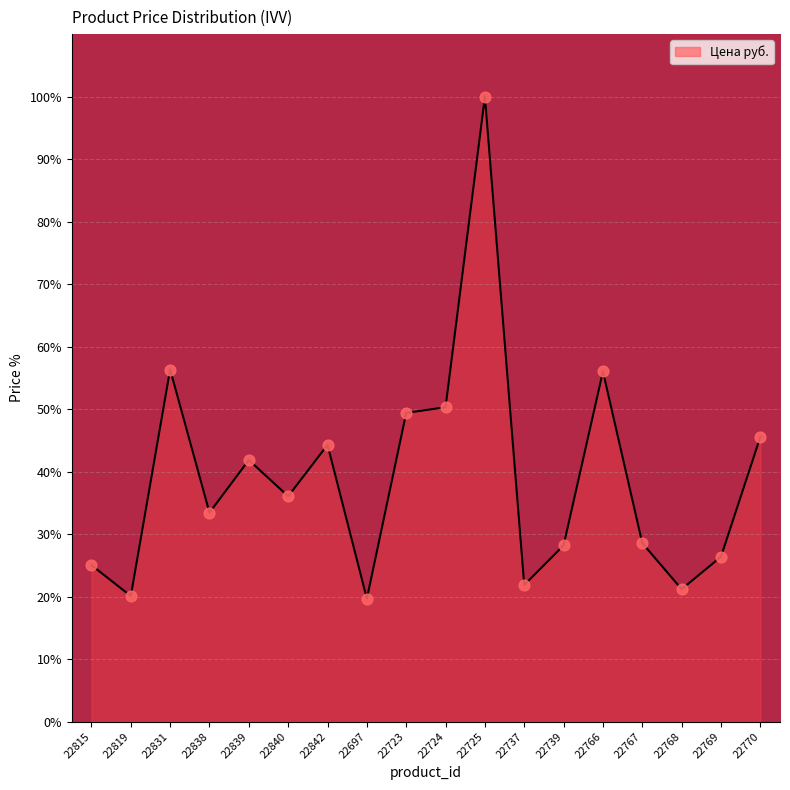

Which has a higher value, 22840 or 22842?

22842